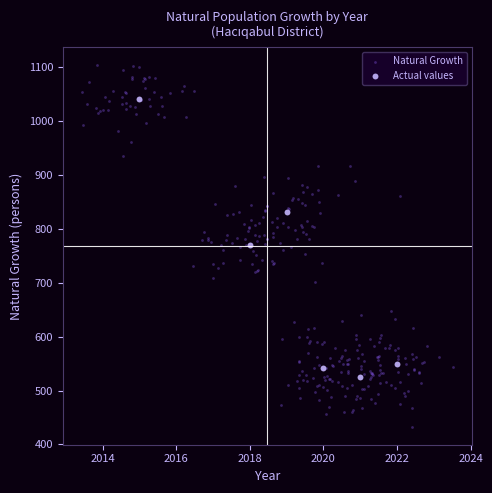

Which series contains the highest Y value?

Natural Growth